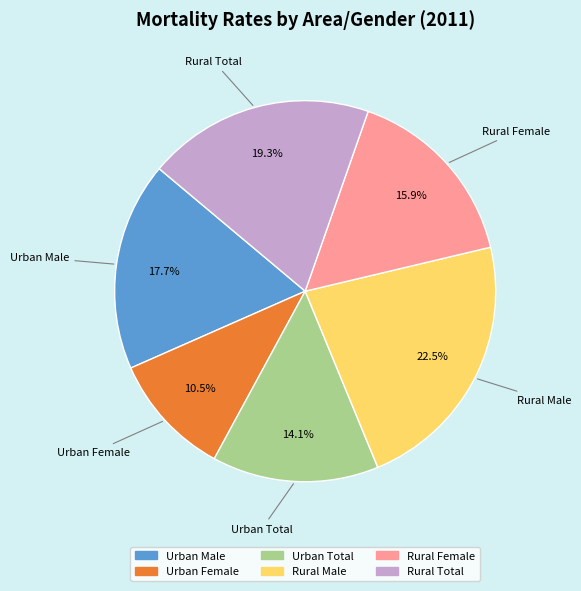

To the nearest percent, what is the combined percentage of Rural Total and Urban Total?

33%